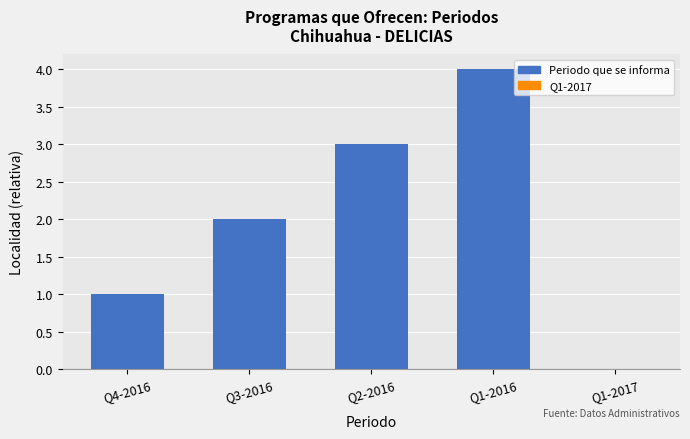

Count the number of categories in the chart.

5